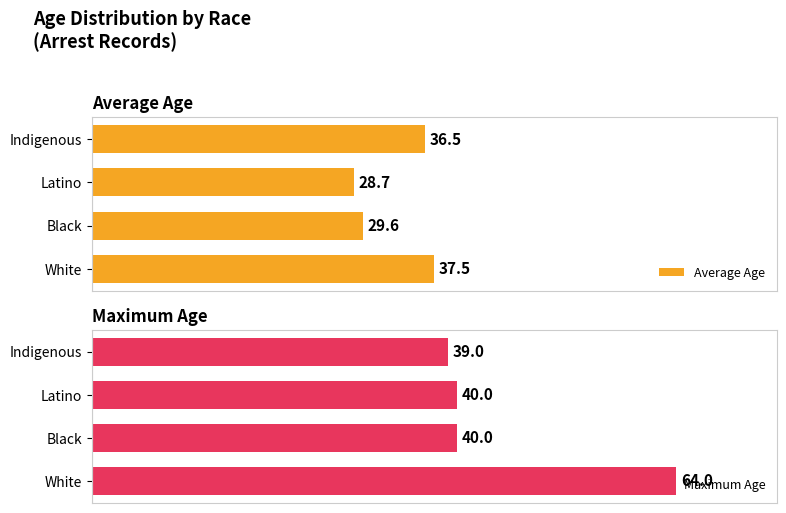

How many values in the Average Age series are below 36?

2